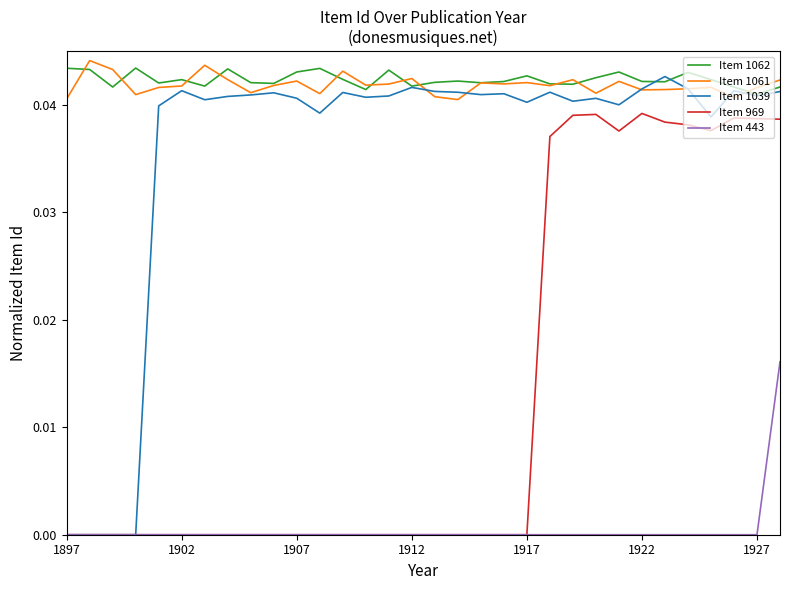

Reading left to right, extract all data points from this chart.

Item 1062: 0.0	0.0	0.0	0.0	0.0	0.0	0.0	0.0	0.0	0.0	0.0	0.0	0.0	0.0	0.0	0.0	0.0	0.0	0.0	0.0	0.0	0.0	0.0	0.0	0.0	0.0	0.0	0.0	0.0	0.0	0.0	0.0
Item 1061: 0.0	0.0	0.0	0.0	0.0	0.0	0.0	0.0	0.0	0.0	0.0	0.0	0.0	0.0	0.0	0.0	0.0	0.0	0.0	0.0	0.0	0.0	0.0	0.0	0.0	0.0	0.0	0.0	0.0	0.0	0.0	0.0
Item 1039: 0.0	0.0	0.0	0.0	0.0	0.0	0.0	0.0	0.0	0.0	0.0	0.0	0.0	0.0	0.0	0.0	0.0	0.0	0.0	0.0	0.0	0.0	0.0	0.0	0.0	0.0	0.0	0.0	0.0	0.0	0.0	0.0
Item 969: 0.0	0.0	0.0	0.0	0.0	0.0	0.0	0.0	0.0	0.0	0.0	0.0	0.0	0.0	0.0	0.0	0.0	0.0	0.0	0.0	0.0	0.0	0.0	0.0	0.0	0.0	0.0	0.0	0.0	0.0	0.0	0.0
Item 443: 0.0	0.0	0.0	0.0	0.0	0.0	0.0	0.0	0.0	0.0	0.0	0.0	0.0	0.0	0.0	0.0	0.0	0.0	0.0	0.0	0.0	0.0	0.0	0.0	0.0	0.0	0.0	0.0	0.0	0.0	0.0	0.0